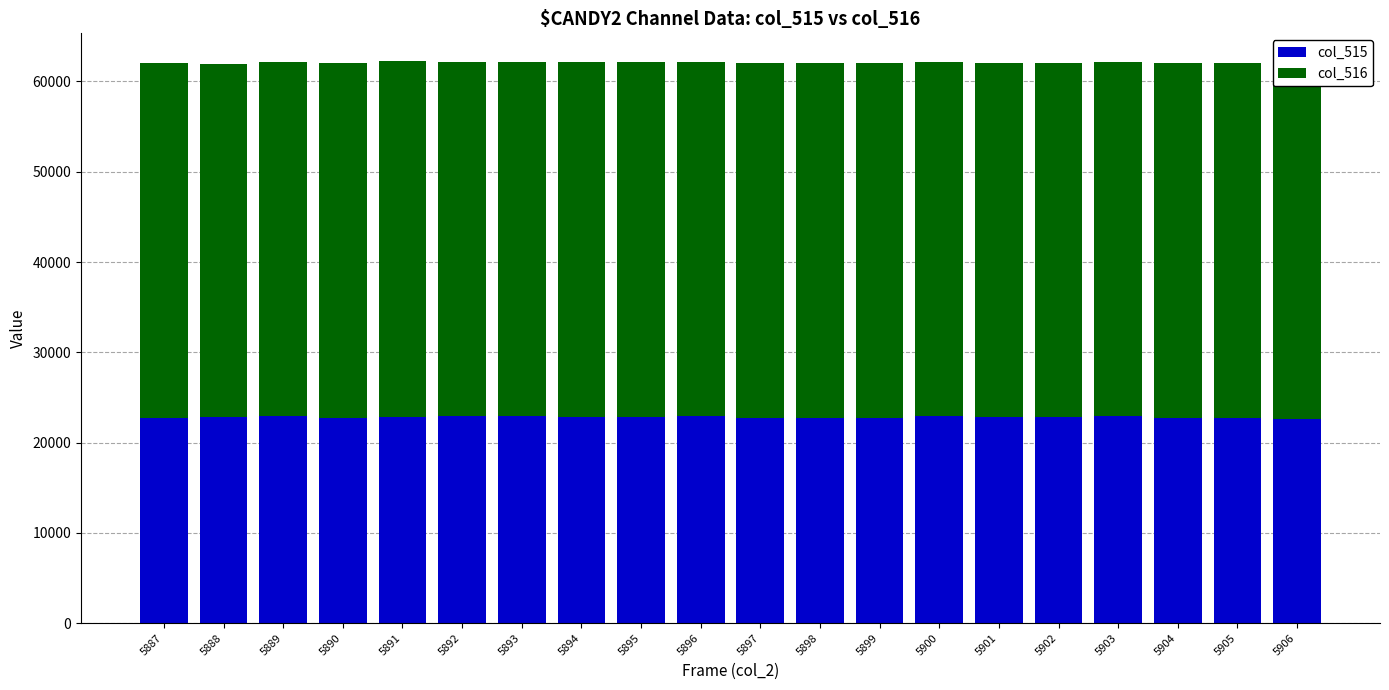

Is it true that col_515 equals 22748 at 5887?

True